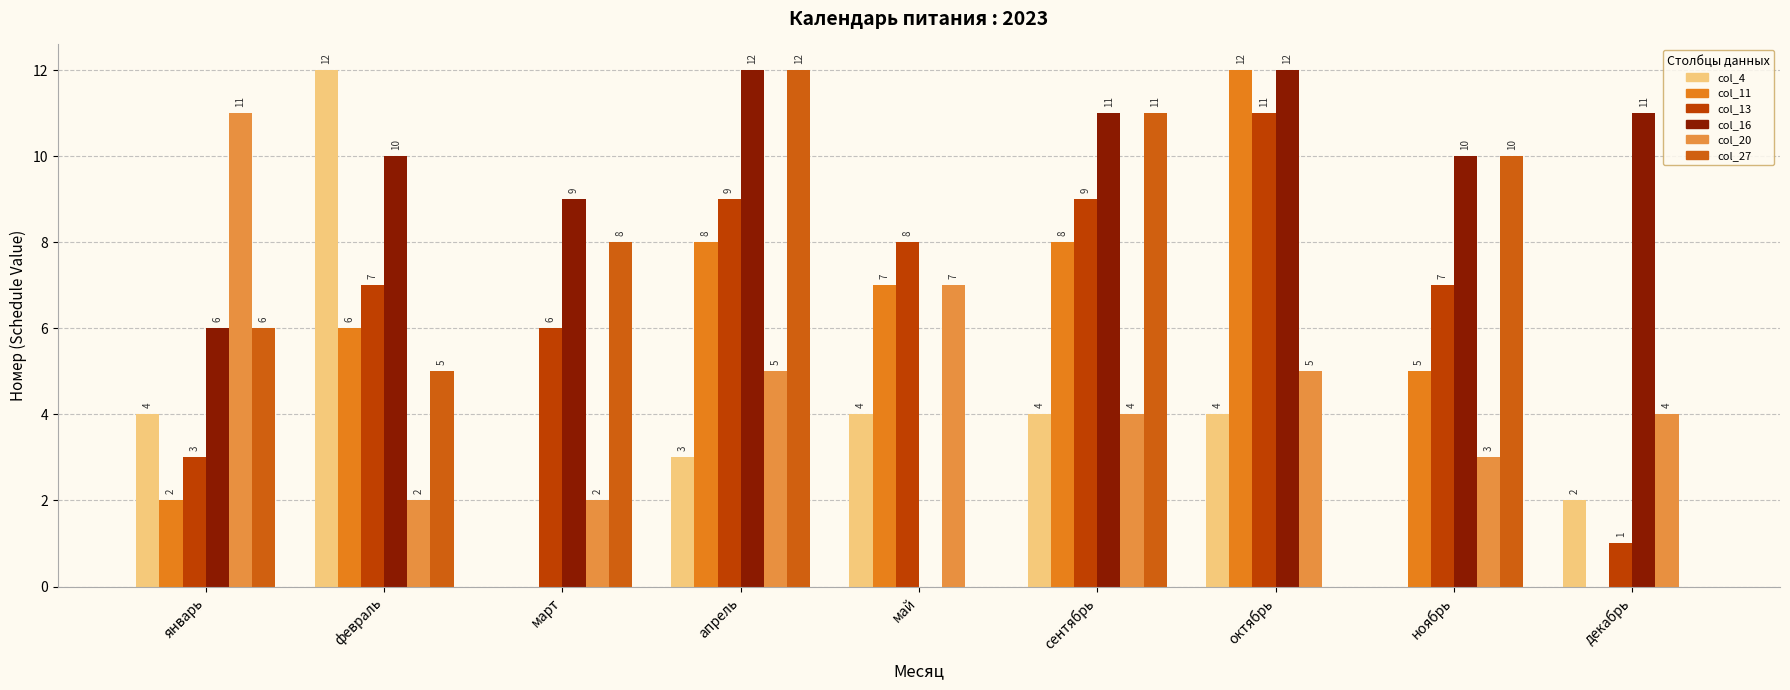

Which series has the largest total across all categories?

col_16